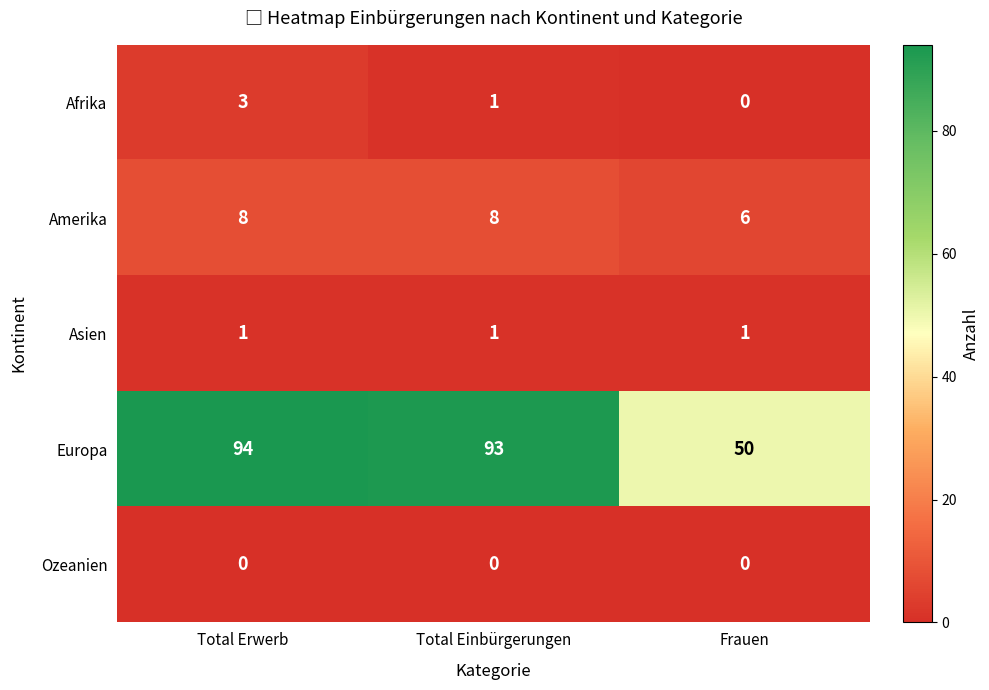

Reading left to right, extract all data points from this chart.

Afrika: 3	1	0
Amerika: 8	8	6
Asien: 1	1	1
Europa: 94	93	50
Ozeanien: 0	0	0